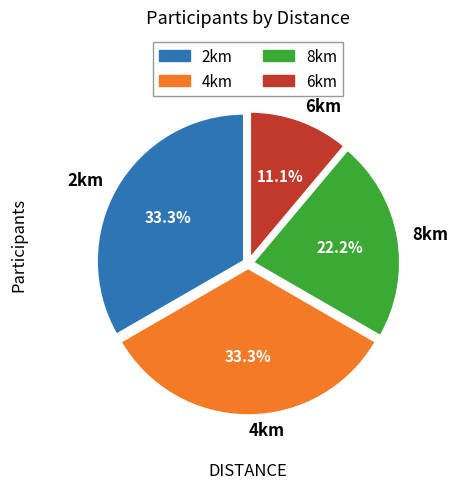

To the nearest percent, what percentage of the pie is 2km?

33%